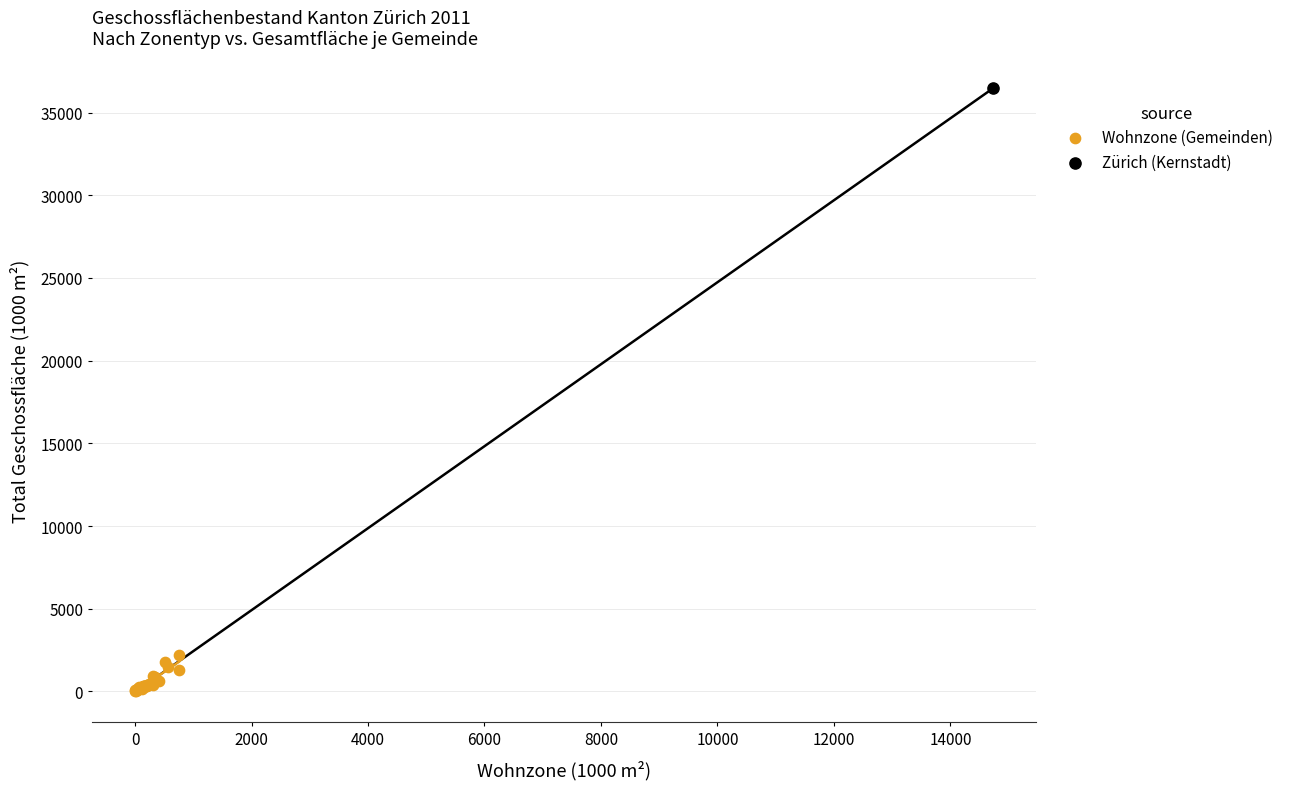

What are all the series names shown in the legend?

Wohnzone (Gemeinden), Zürich (Kernstadt)